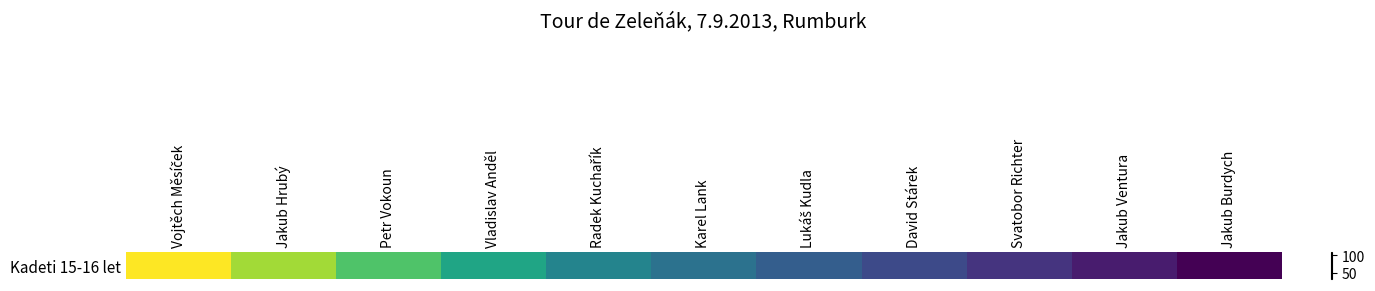

What is the minimum value shown in the chart?

31